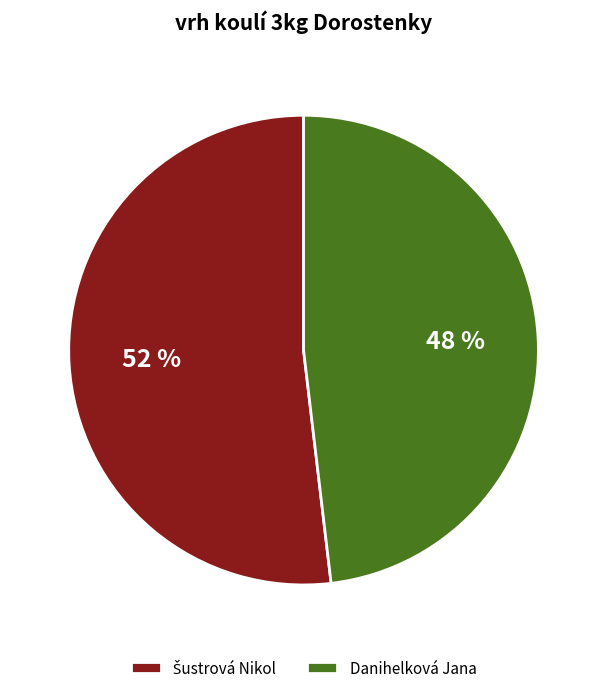

Count the number of slices in the pie.

2